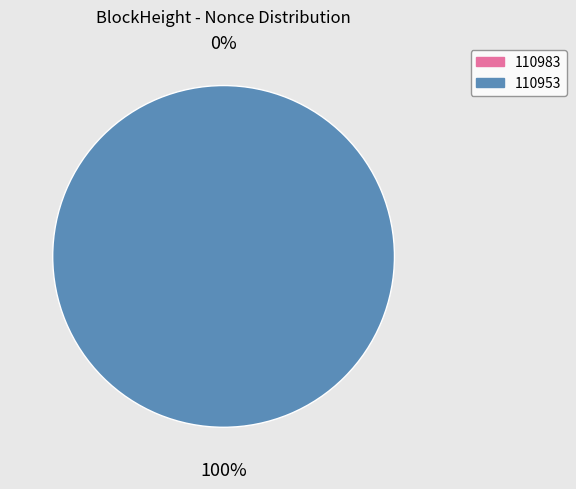

Rank the categories by value from lowest to highest.

110983, 110953